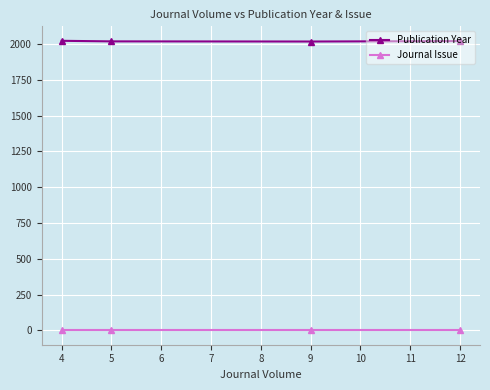

Which series has the largest range (max minus min)?

Publication Year